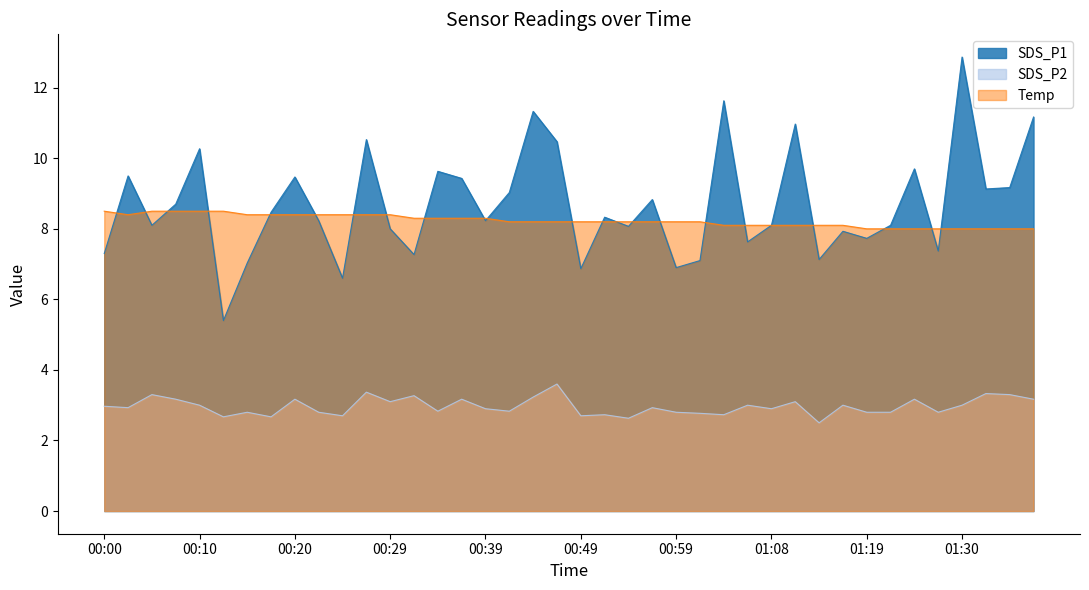

Between 00:20 and 01:25, which series saw the biggest shift?

Temp